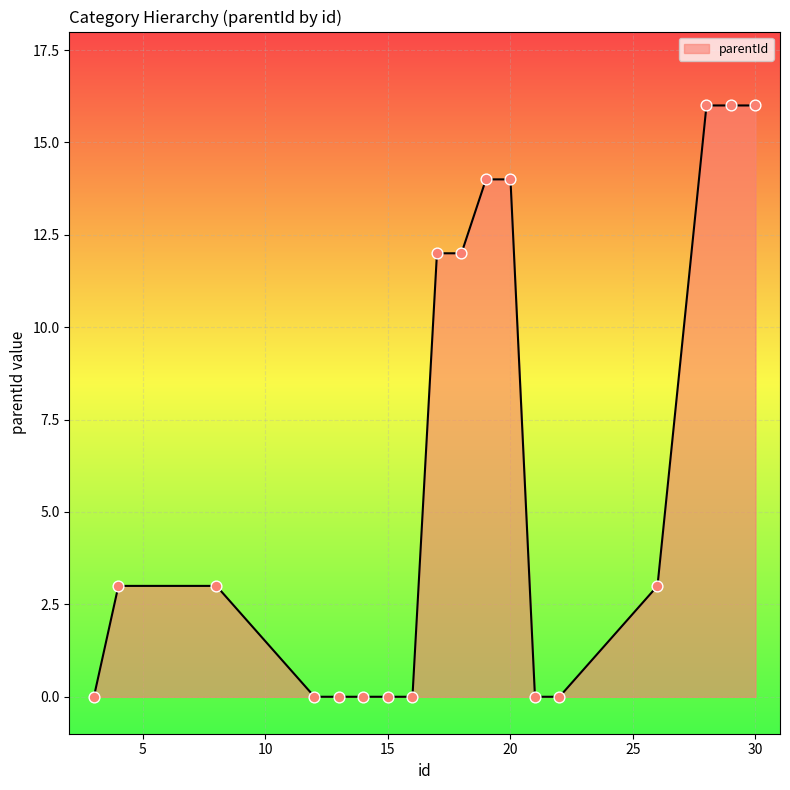

What is the difference between the maximum and minimum values?

16